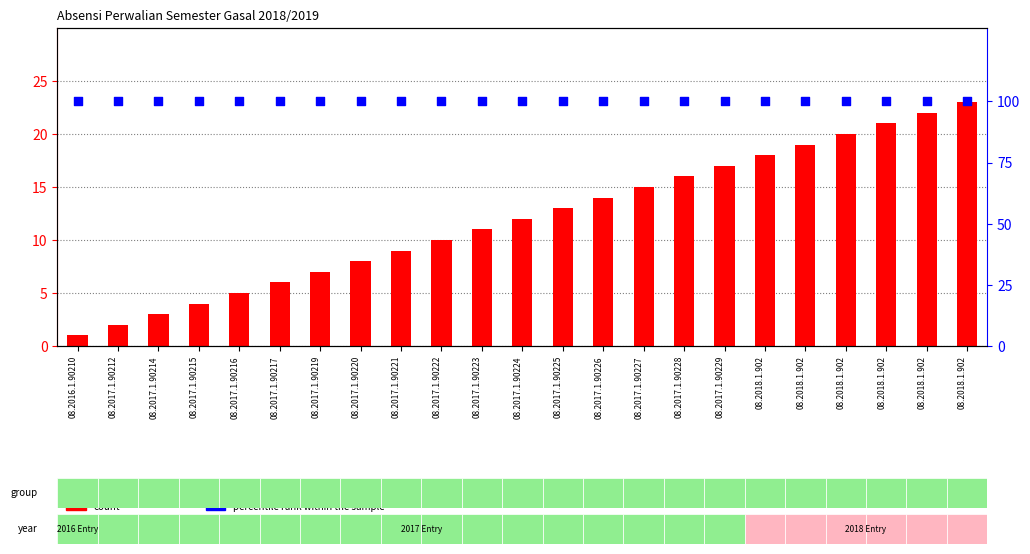

Which series reaches the maximum Y coordinate?

percentile rank within the sample